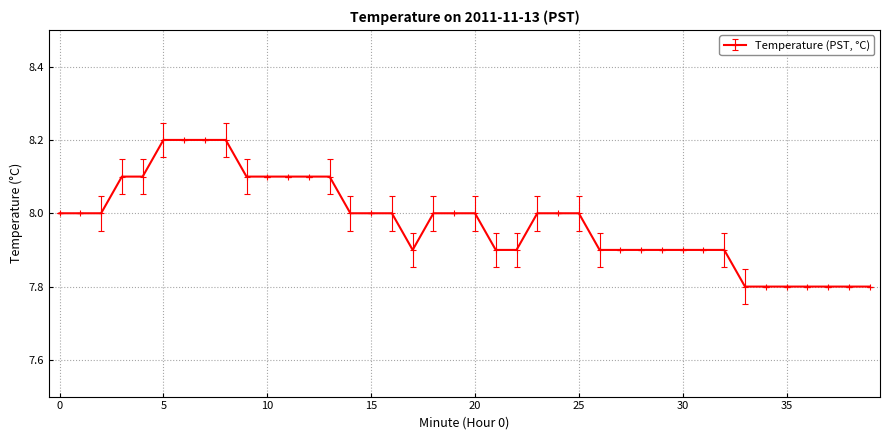

Reading left to right, extract all data points from this chart.

8.0	8.0	8.0	8.1	8.1	8.2	8.2	8.2	8.2	8.1	8.1	8.1	8.1	8.1	8.0	8.0	8.0	7.9	8.0	8.0	8.0	7.9	7.9	8.0	8.0	8.0	7.9	7.9	7.9	7.9	7.9	7.9	7.9	7.8	7.8	7.8	7.8	7.8	7.8	7.8